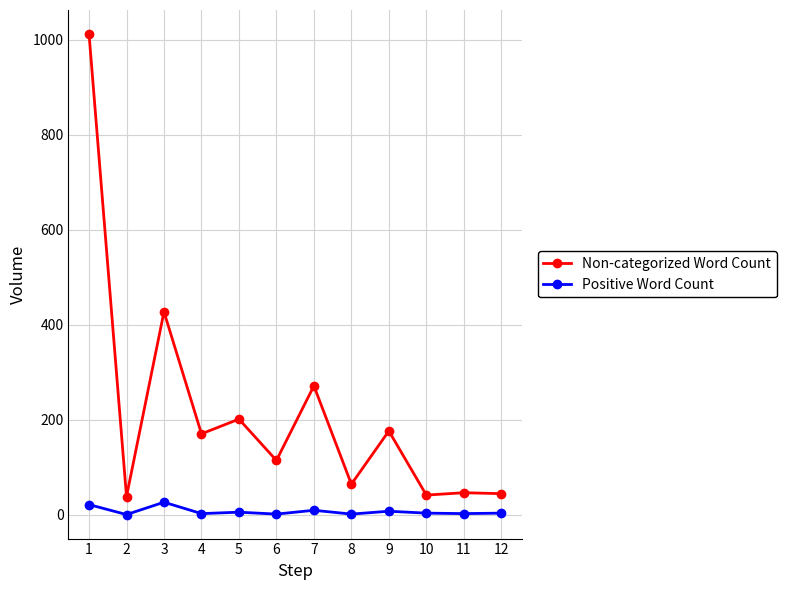

Between 9 and 11, which series saw the biggest shift?

Non-categorized Word Count